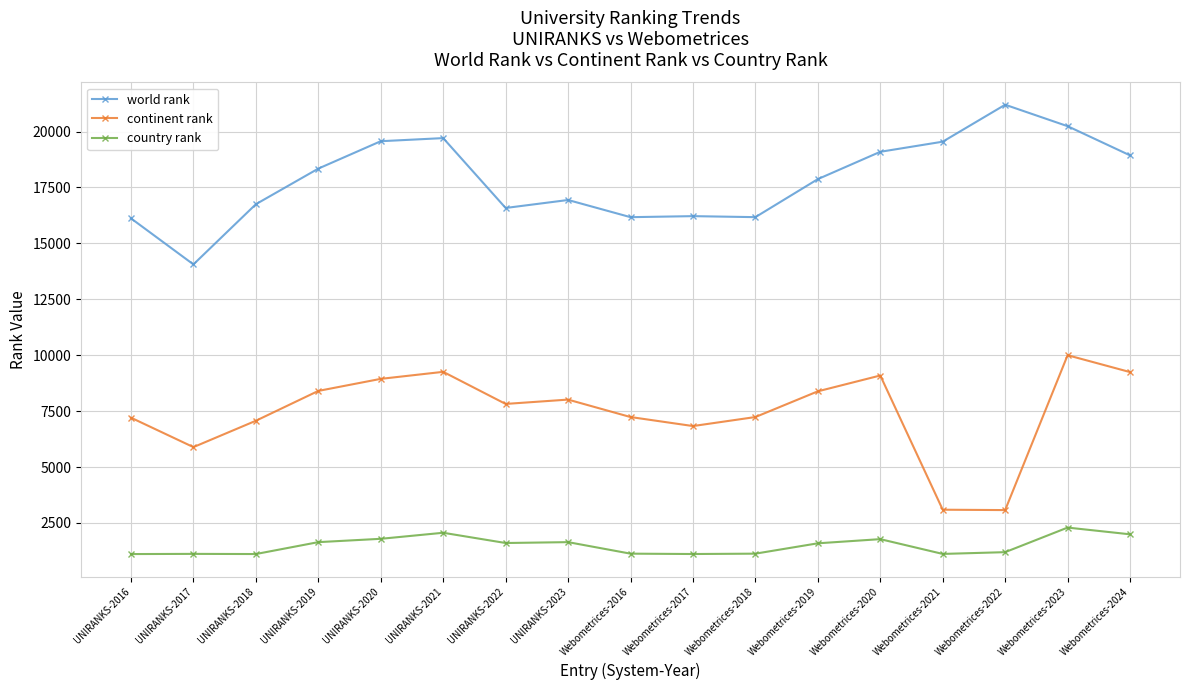

How many values in the continent rank series are below 7823?

8